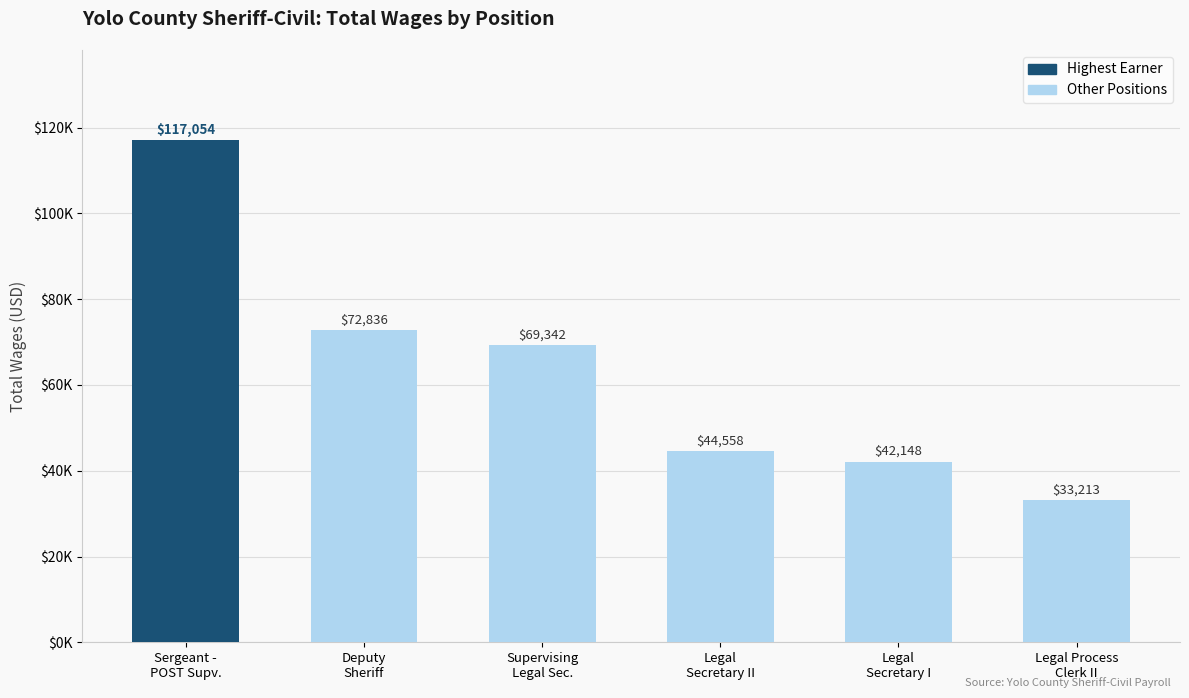

Does the chart contain any negative values?

No